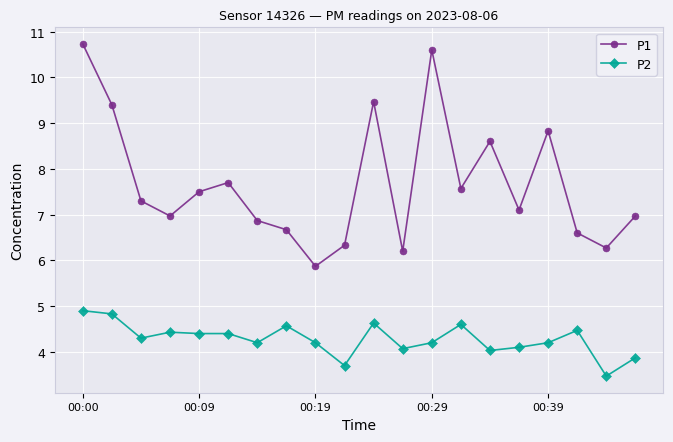

What is the value of the P2 point at the 5th from the left?

4.4